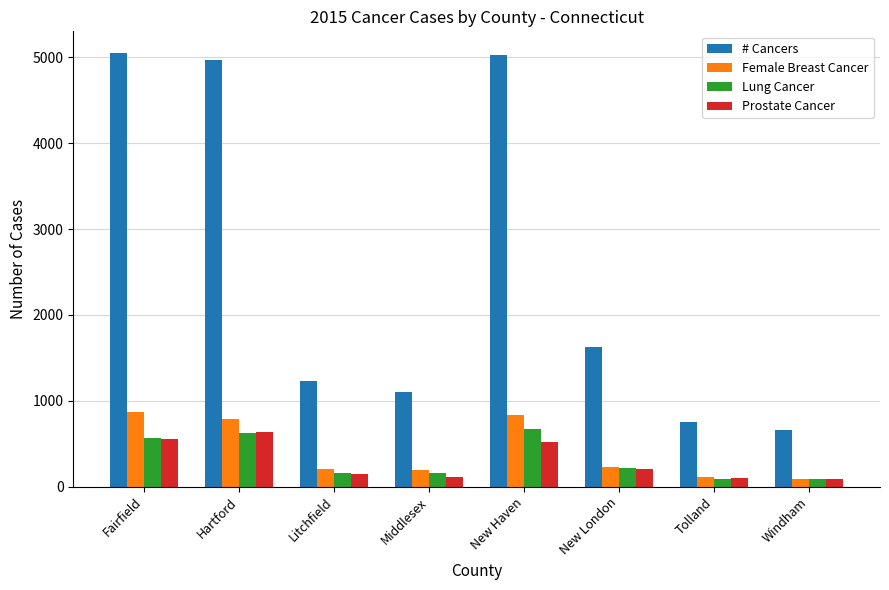

What is the maximum value shown in the chart?

5050